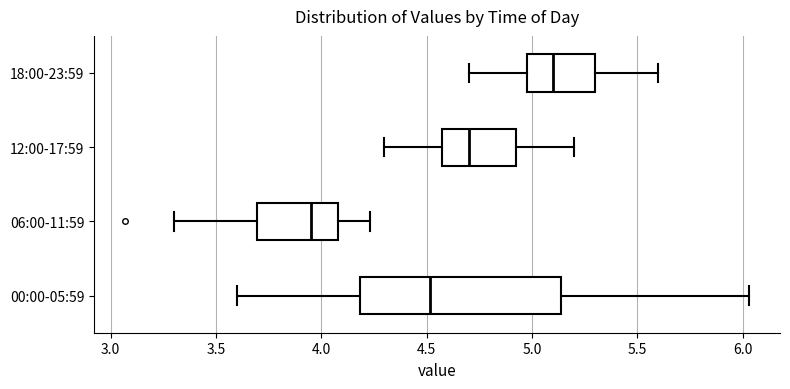

Reading bottom to top, transcribe this box plot: for each box, give where its median line is, the range the box spans, and where its two whiskers end, as read against the x-axis. The values are not printed on the chart, so give them approximately, as read against the axis.

00:00-05:59: median 4.50, box 4.20 to 5.15, whiskers 3.60 to 6.05
06:00-11:59: median 3.95, box 3.70 to 4.10, whiskers 3.30 to 4.25
12:00-17:59: median 4.70, box 4.60 to 4.95, whiskers 4.30 to 5.20
18:00-23:59: median 5.10, box 5.00 to 5.30, whiskers 4.70 to 5.60